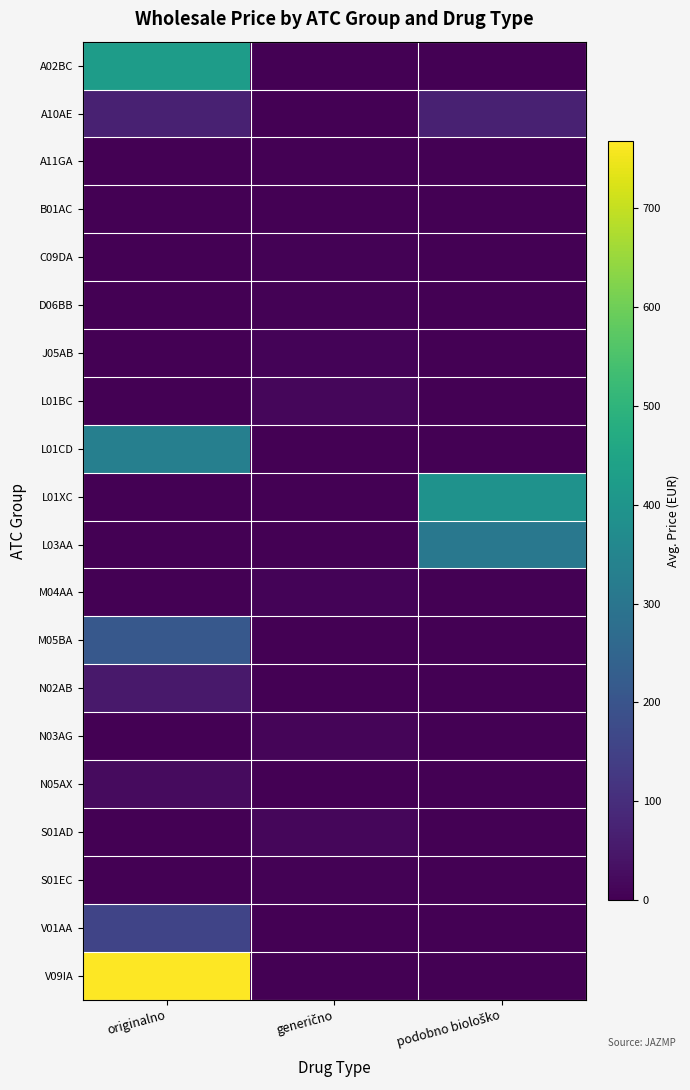

Rank the series at generično from highest to lowest value.

S01AD, L01BC, N03AG, M04AA, J05AB, D06BB, S01EC, C09DA, A11GA, B01AC, A02BC, A10AE, L01CD, L01XC, L03AA, M05BA, N02AB, N05AX, V01AA, V09IA